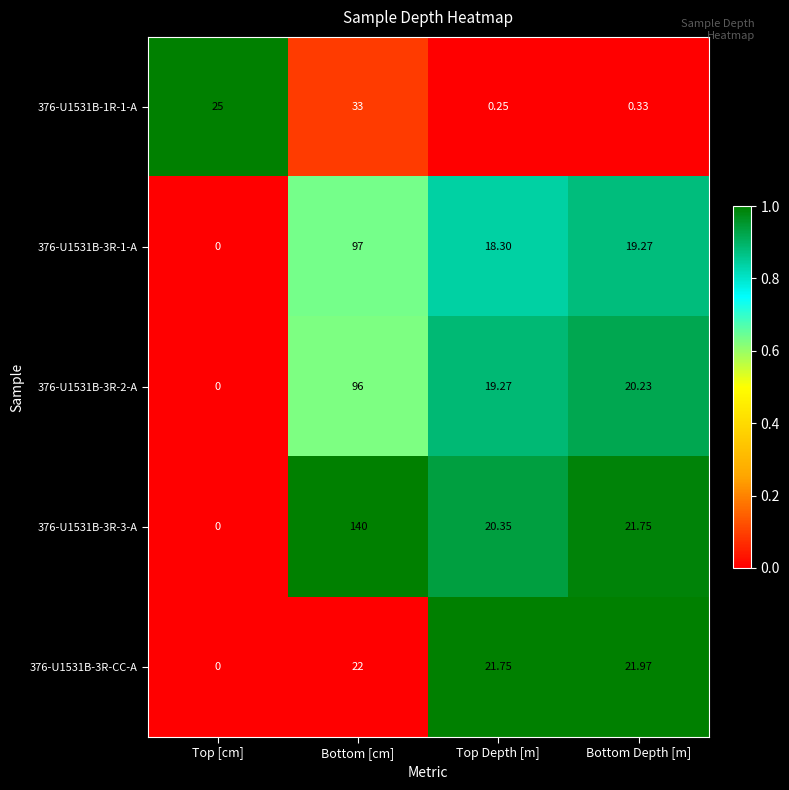

At which label does 376-U1531B-3R-1-A reach its minimum?

Top [cm]